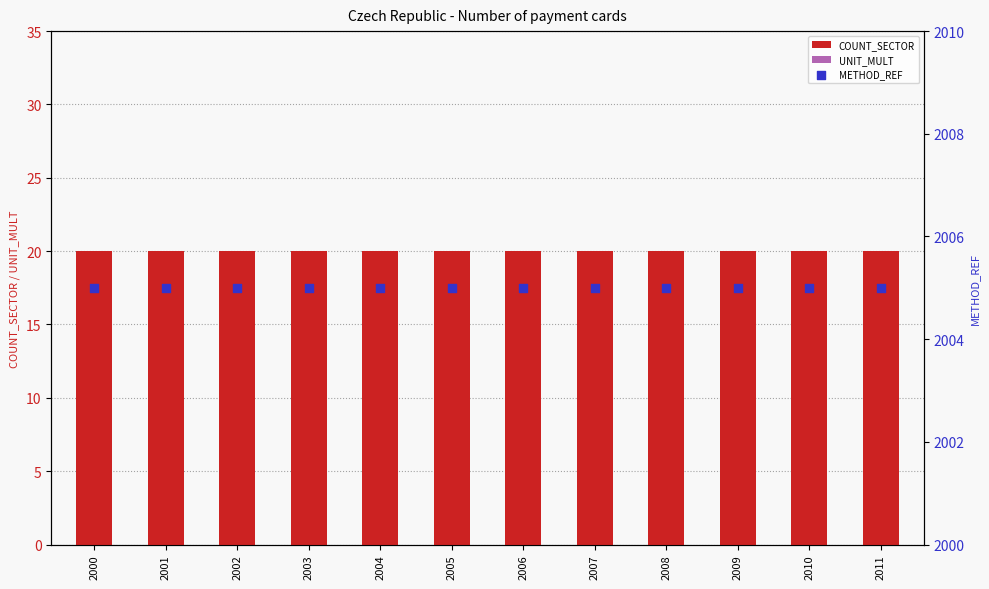

Which series has the widest spread of Y values?

COUNT_SECTOR